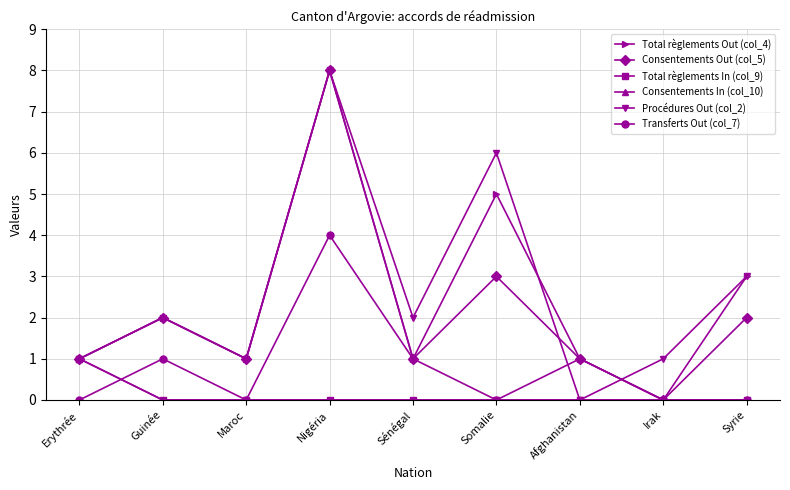

Does the chart have visible grid lines?

Yes